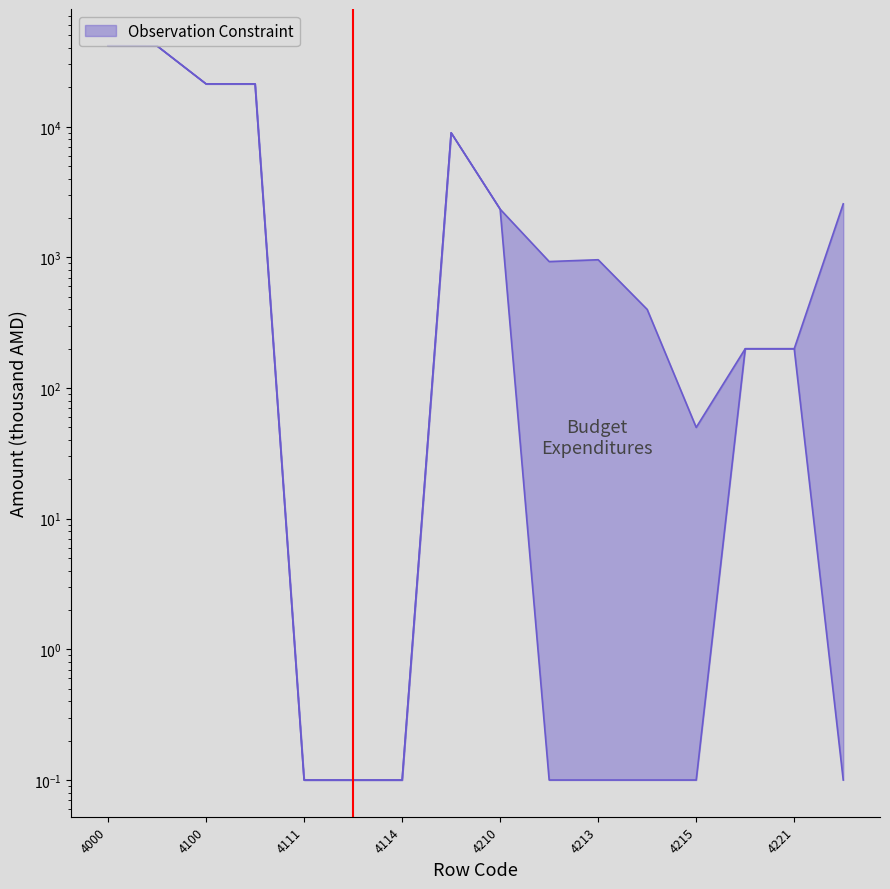

How many lines are shown in the chart?

2